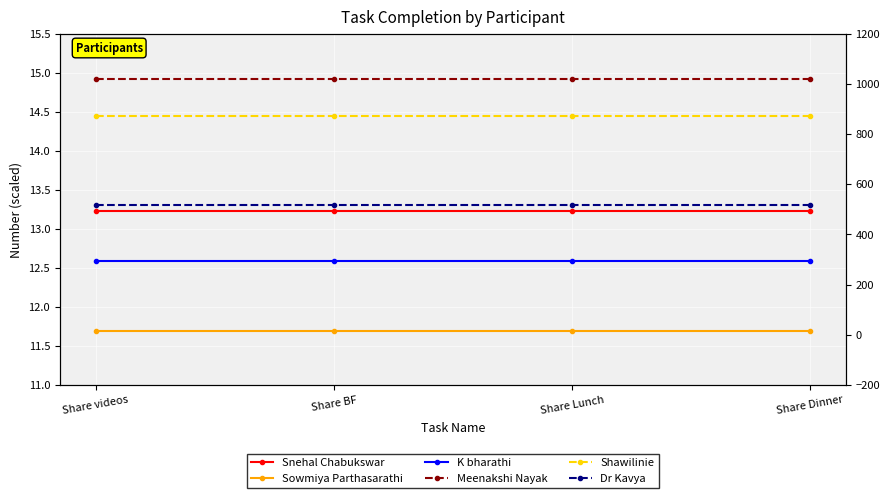

True or false: Meenakshi Nayak and K bharathi intersect in this chart.

False